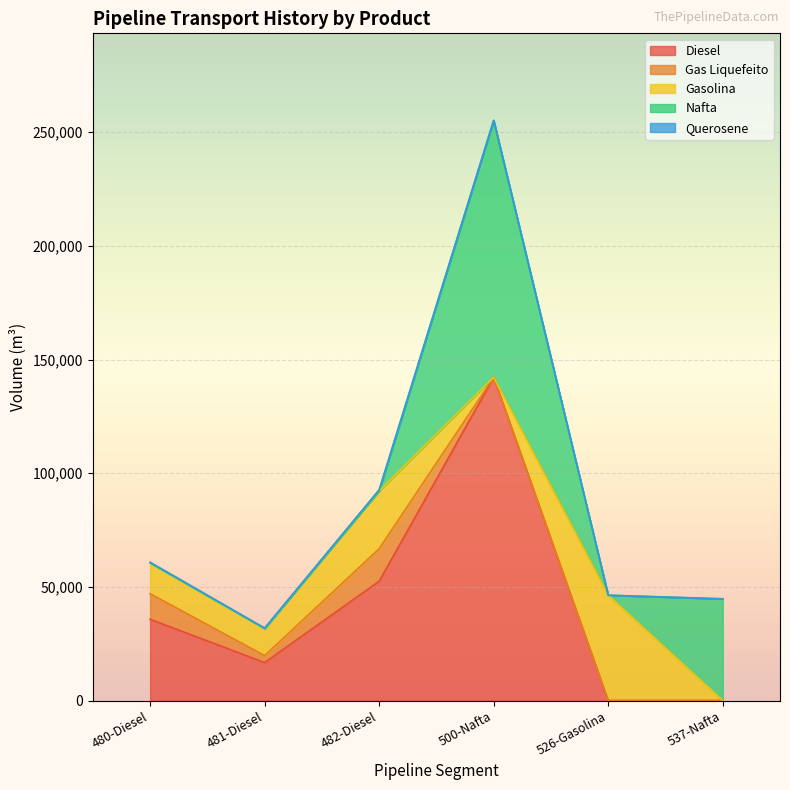

How many data points in Nafta are above 0?

2